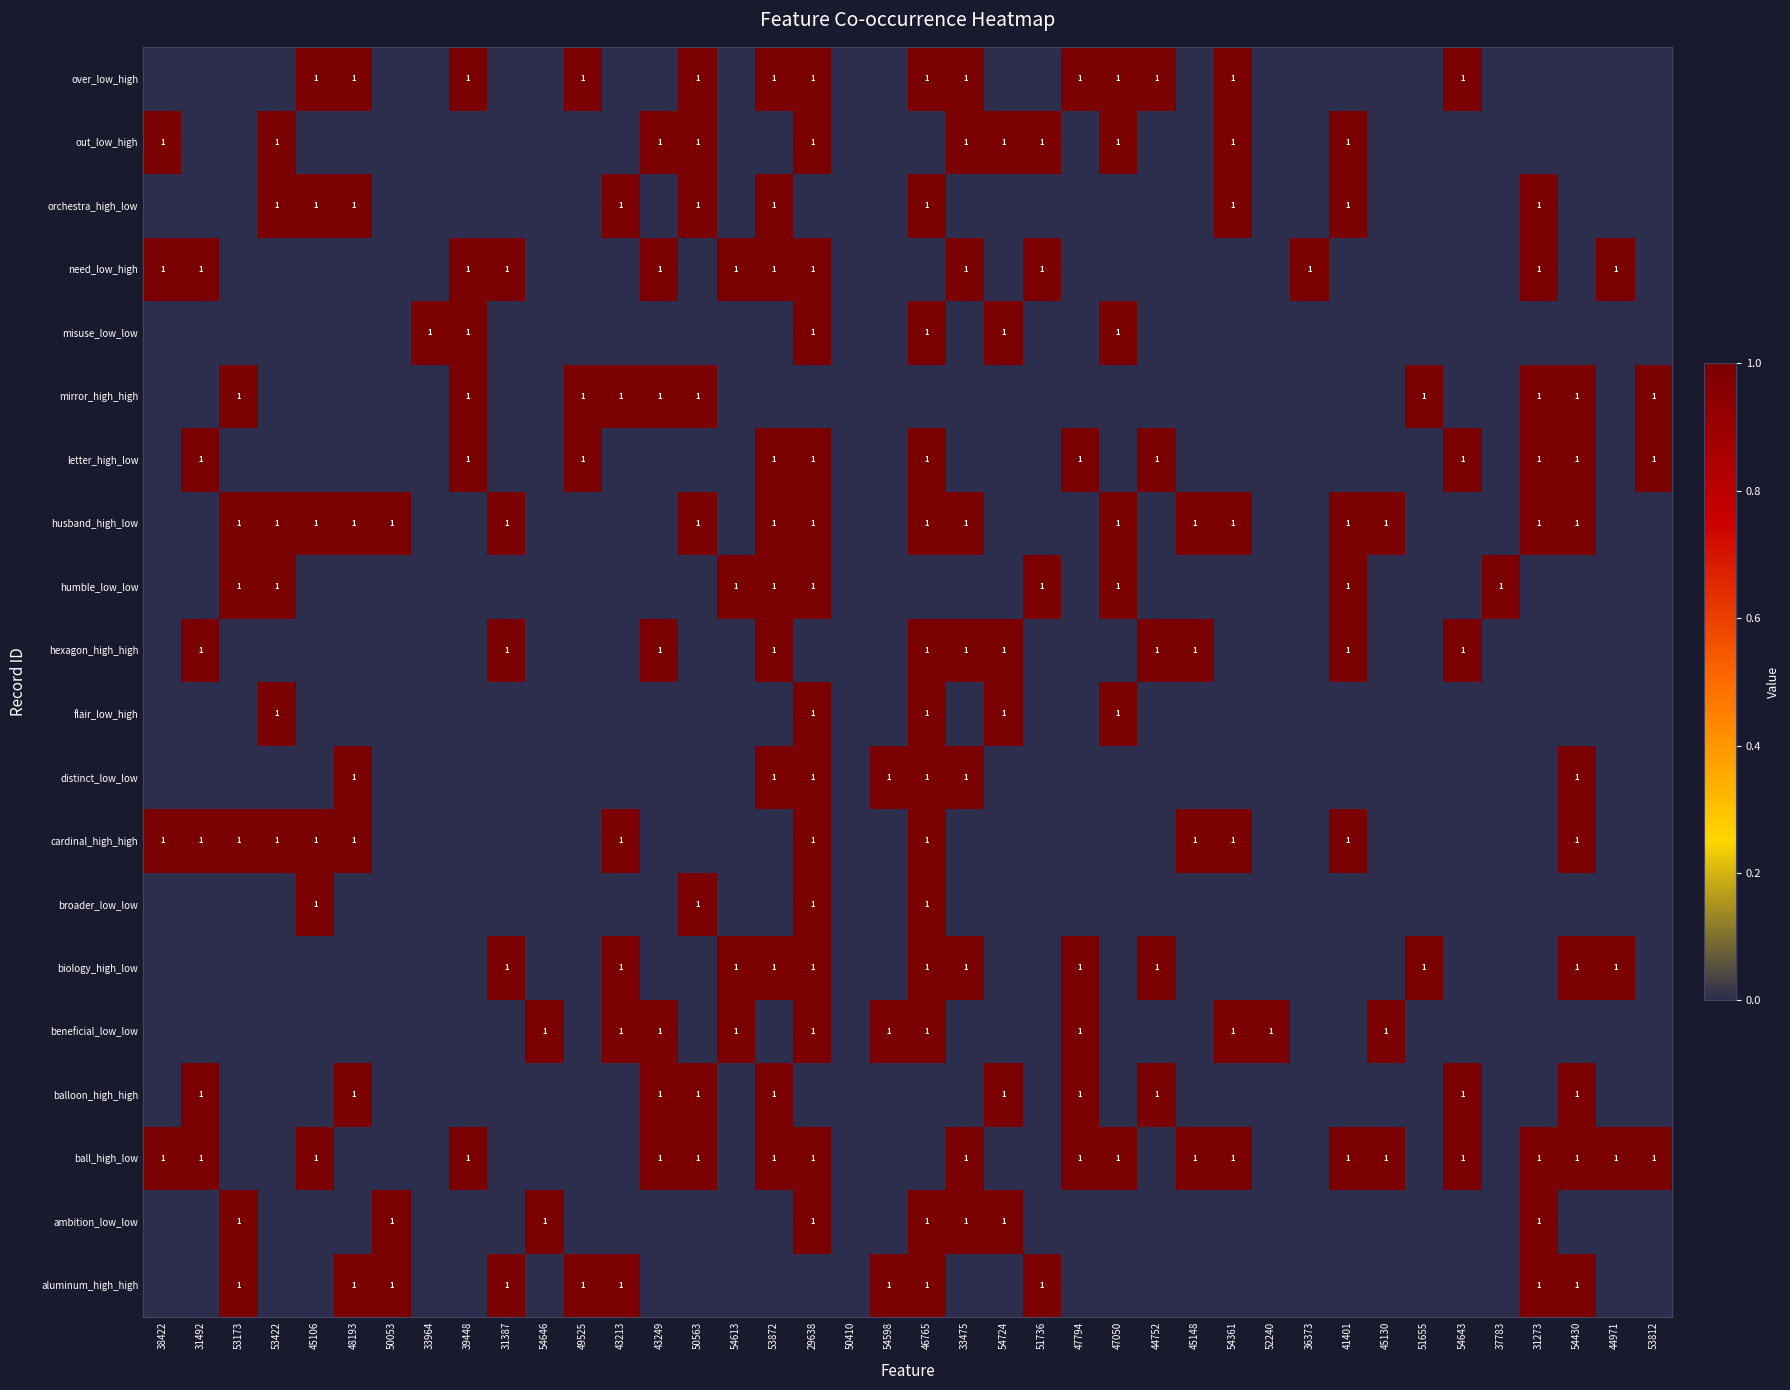

True or false: ball_high_low has a value of 1 at 43249.

True